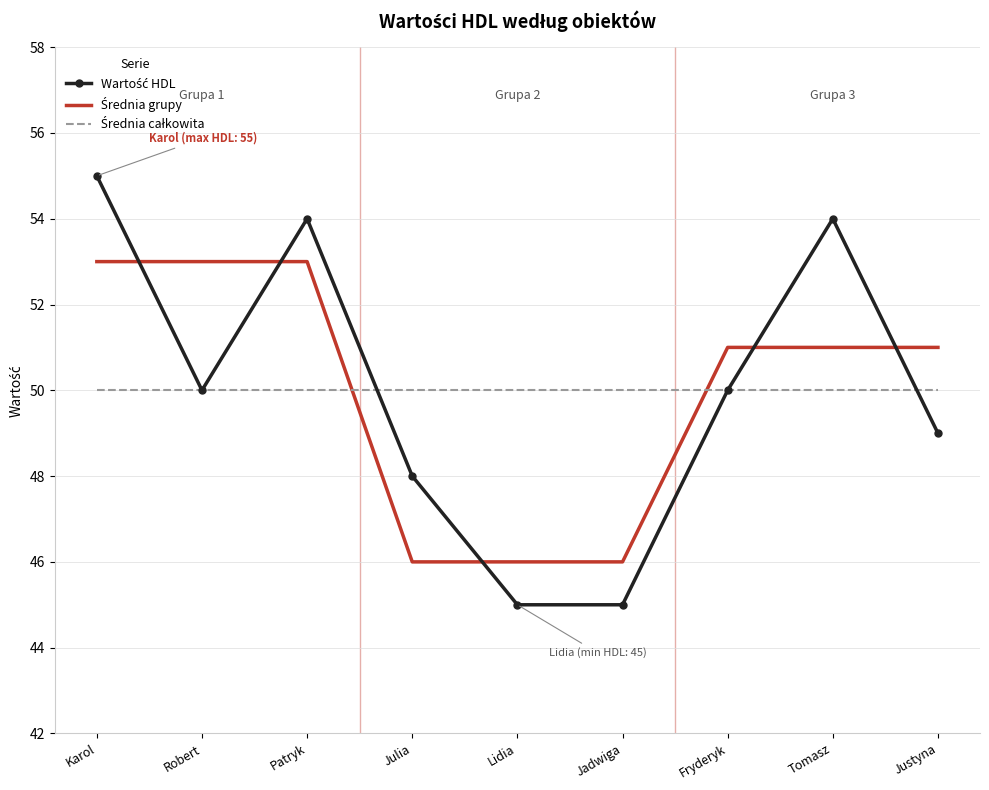

Which category has the highest value across all series?

Karol